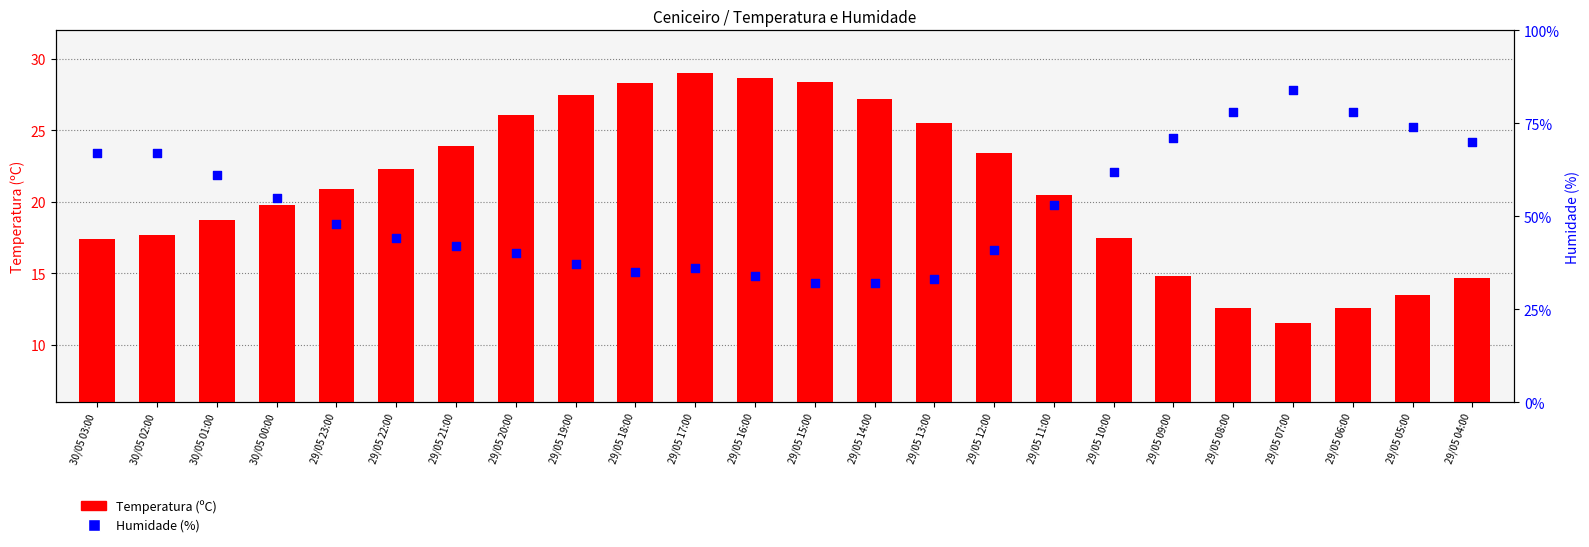

At which category is the sum across all series the highest?

29/05 07:00